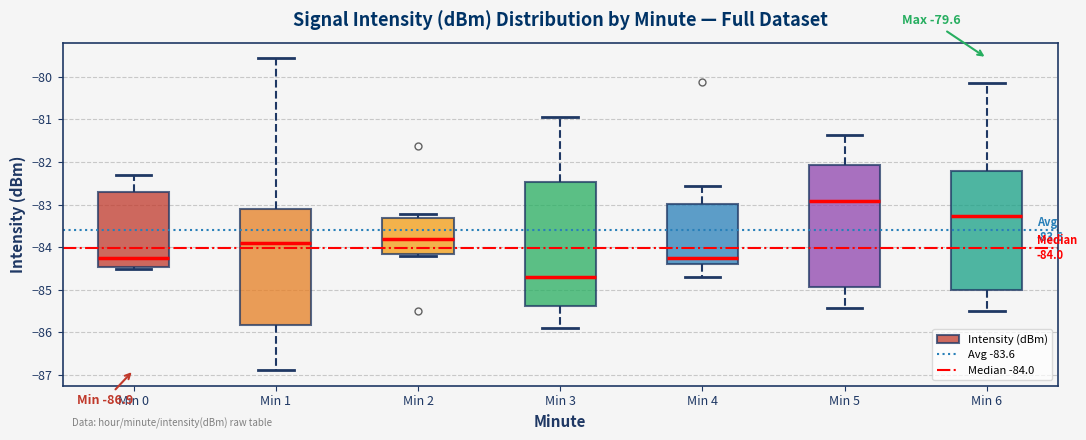

Which box's median line is the highest?

Min 5